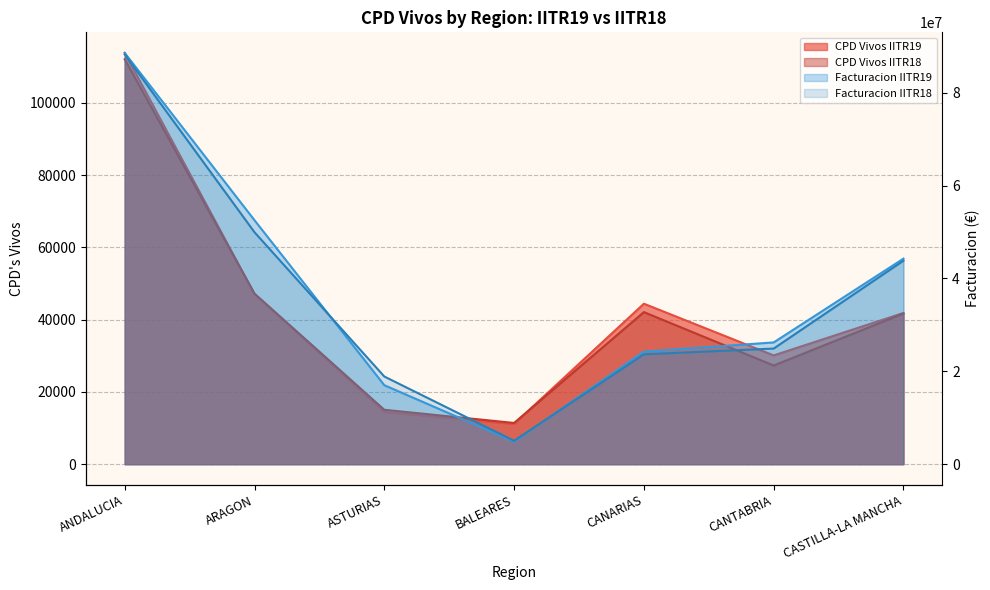

Between CANTABRIA and CANARIAS, which is larger?

CANARIAS